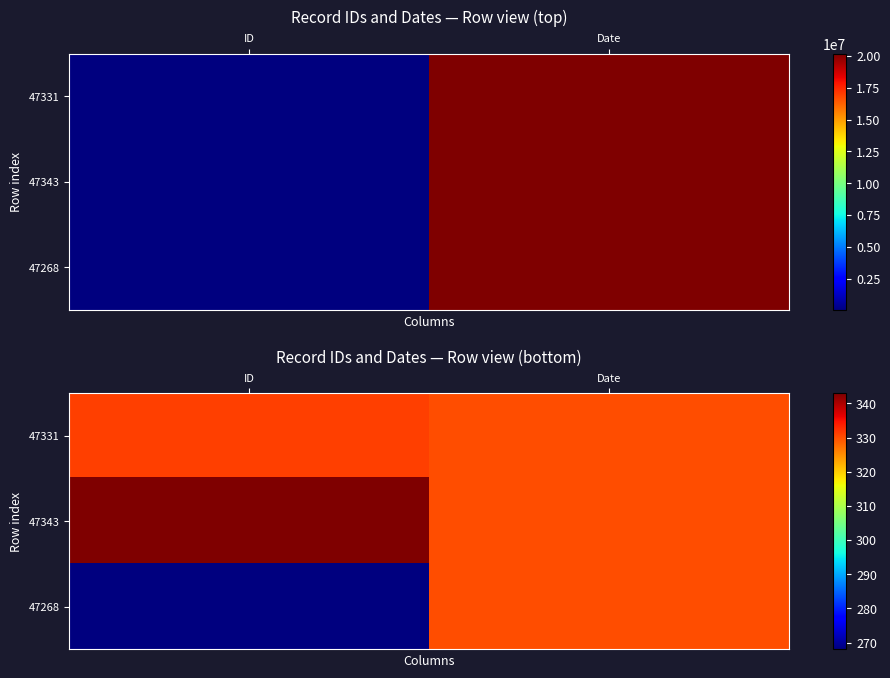

Is the value of 47331 at ID greater than the value of 47343 at Date?

Yes